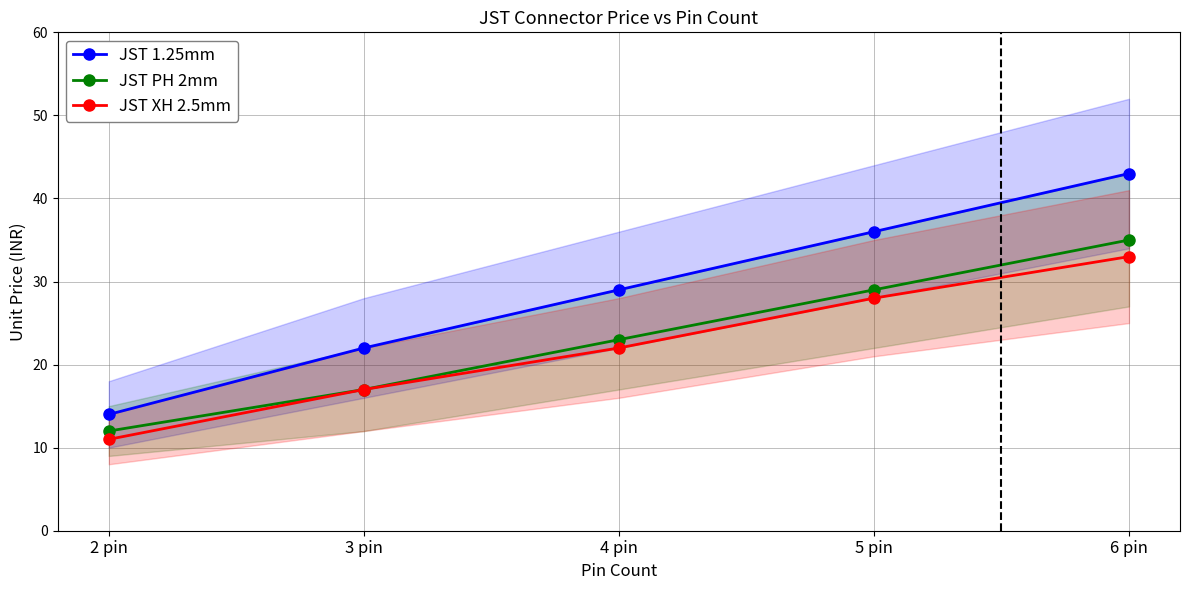

What are all the series names shown in the legend?

JST 1.25mm, JST PH 2mm, JST XH 2.5mm